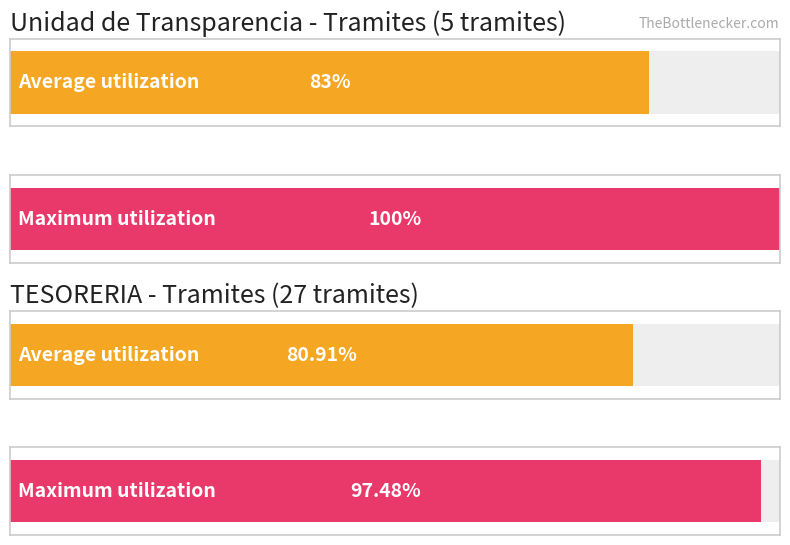

The value of Linea y Presencial at Denuncias Ciudadanas is 4. True or false?

False